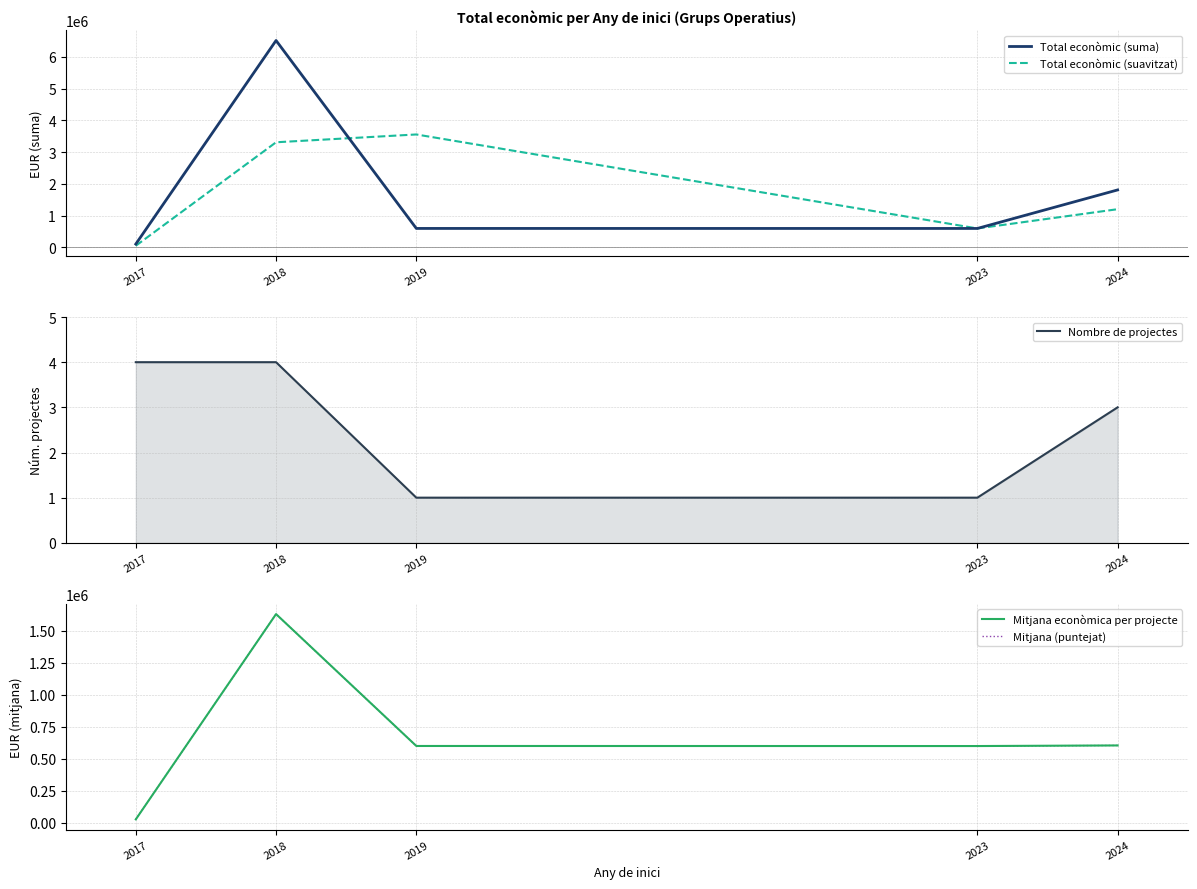

Which series has the widest spread of values?

Total econòmic (suma)